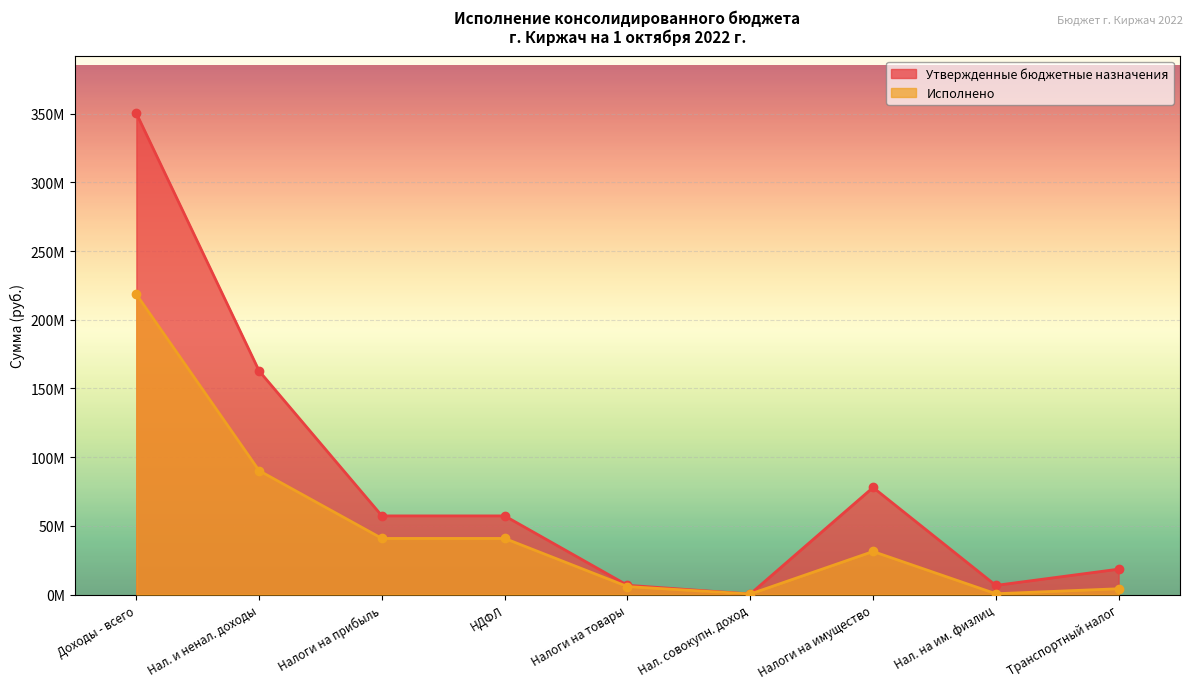

The Исполнено series shows 2263893.3 at Транспортный налог. True or false?

False